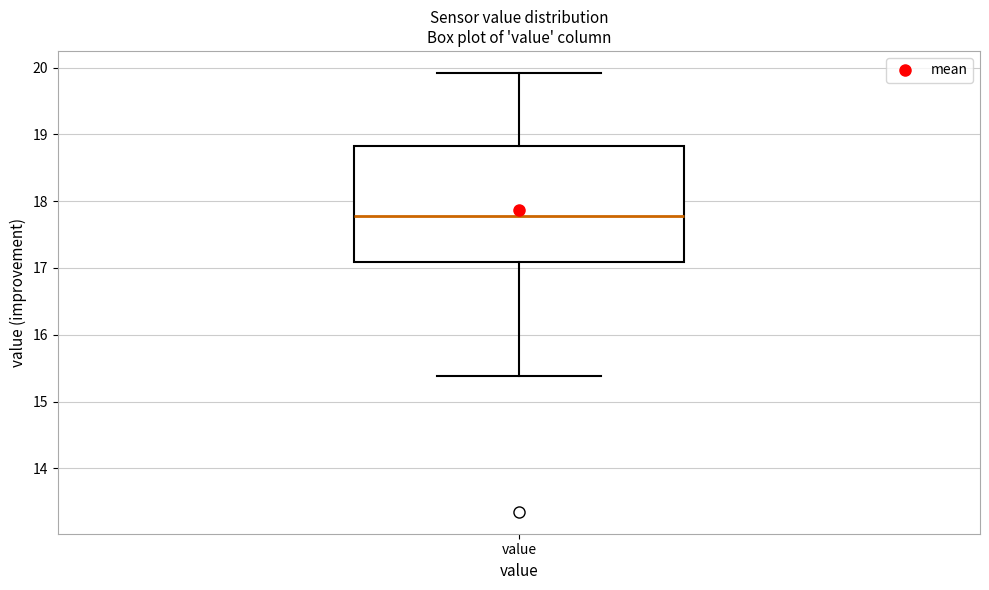

Where is the upper edge of the box for value on the y-axis? The values are not printed on the chart, so give them approximately, as read against the axis.

18.8